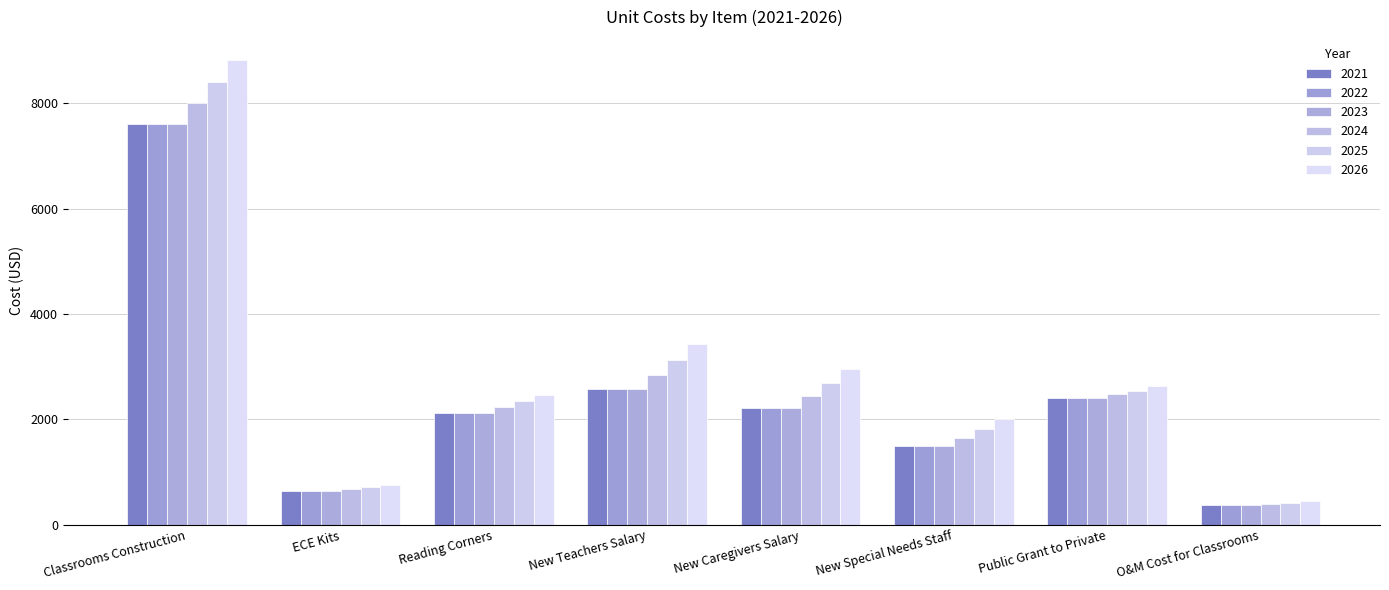

What is the spread (max minus min) of values at New Special Needs Staff?

496.5